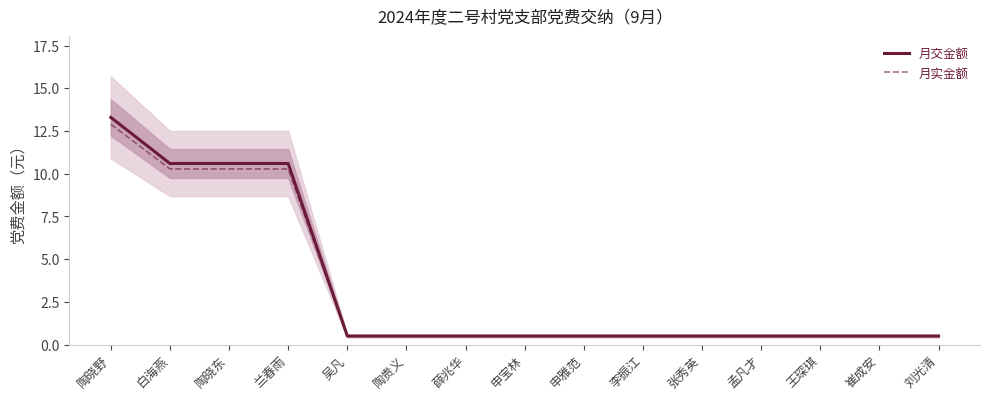

What is the minimum value shown in the chart?

0.5